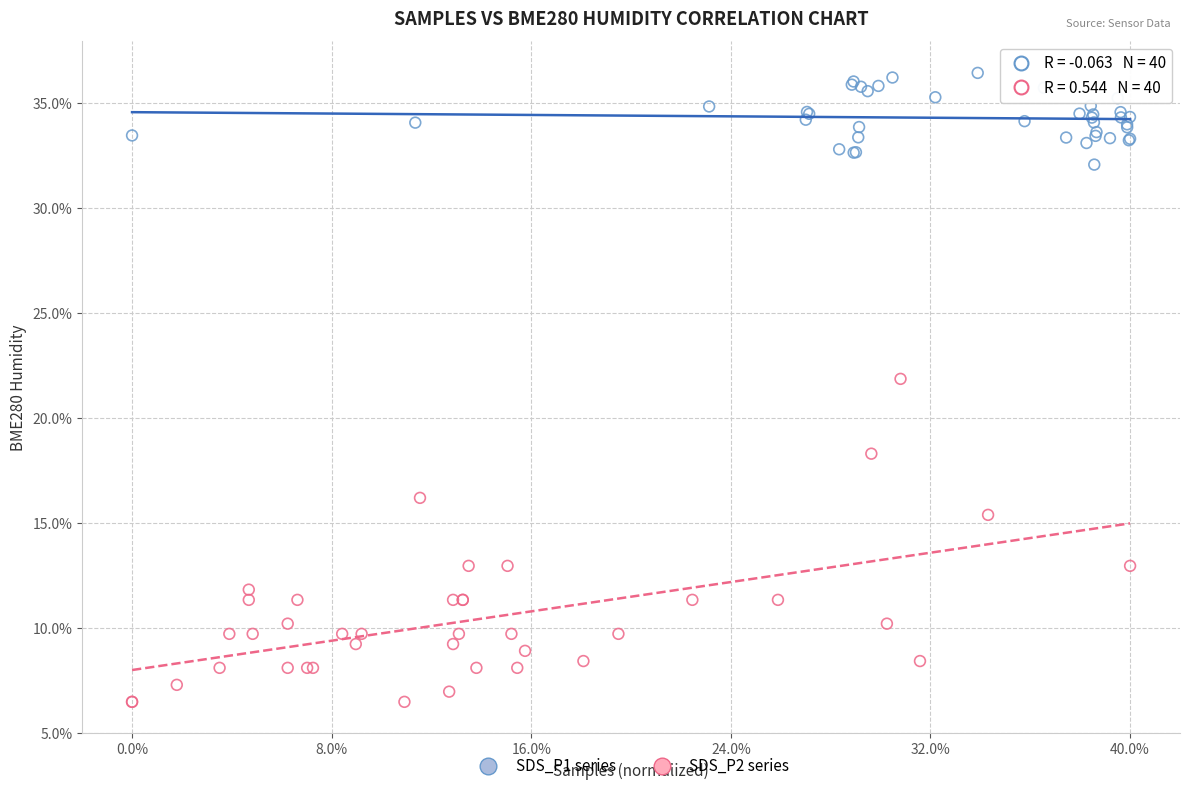

Which series has the largest Y range (max minus min)?

SDS_P2 series